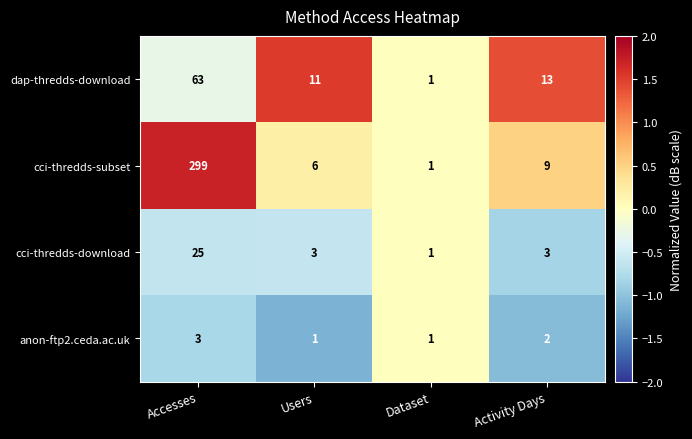

At which label does cci-thredds-subset reach its peak?

Accesses